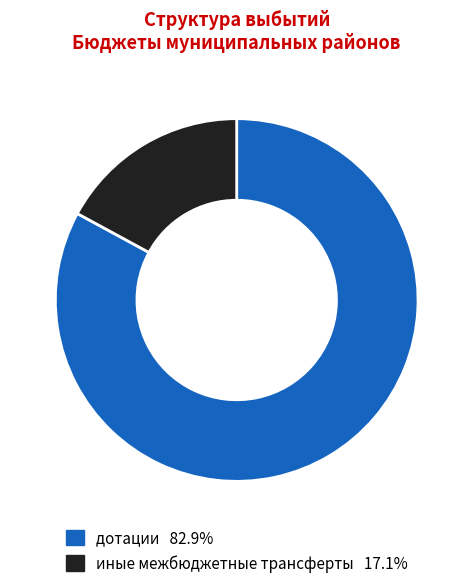

True or false: иные межбюджетные трансферты accounts for 17% of the total.

True